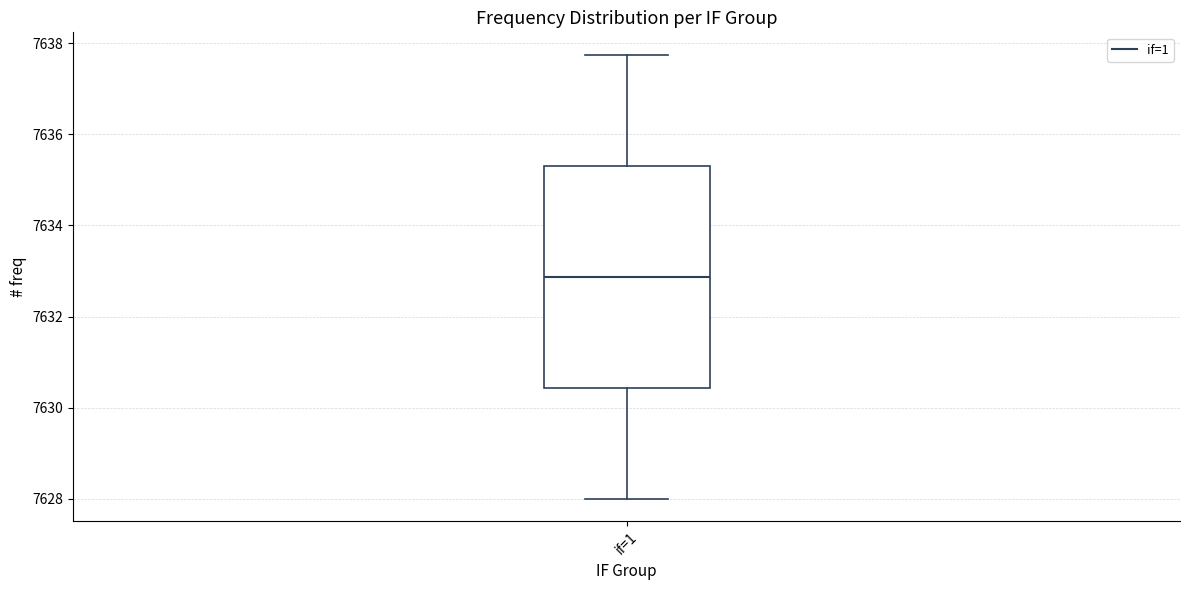

Where is the lower edge of the box for if=1 on the y-axis? The values are not printed on the chart, so give them approximately, as read against the axis.

7630.4